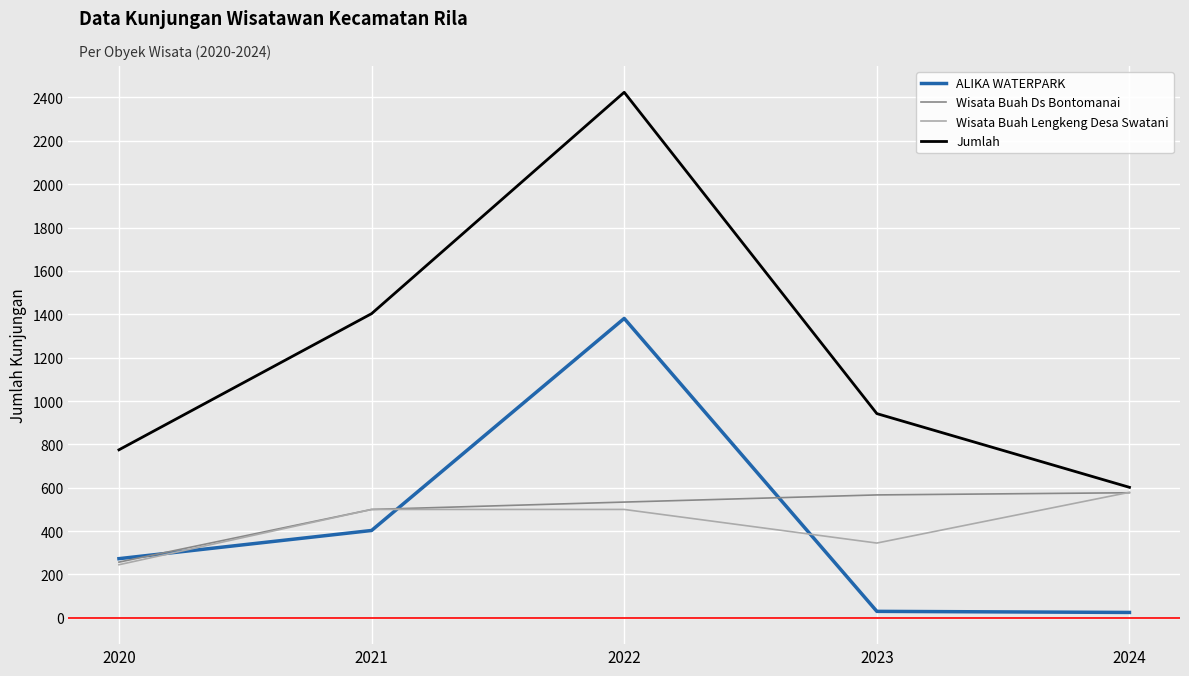

What is the sum of all Wisata Buah Lengkeng Desa Swatani values?

2169